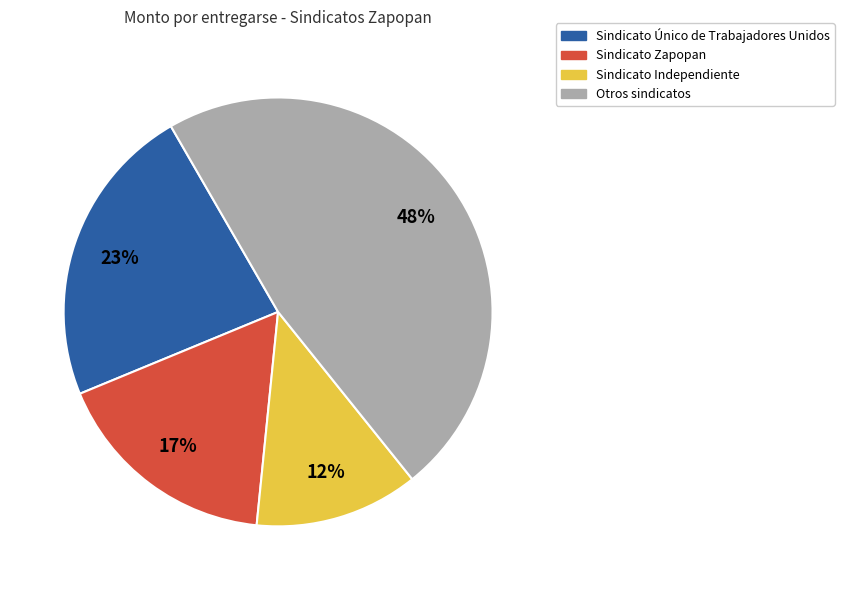

True or false: Sindicato Independiente accounts for 12% of the total.

True